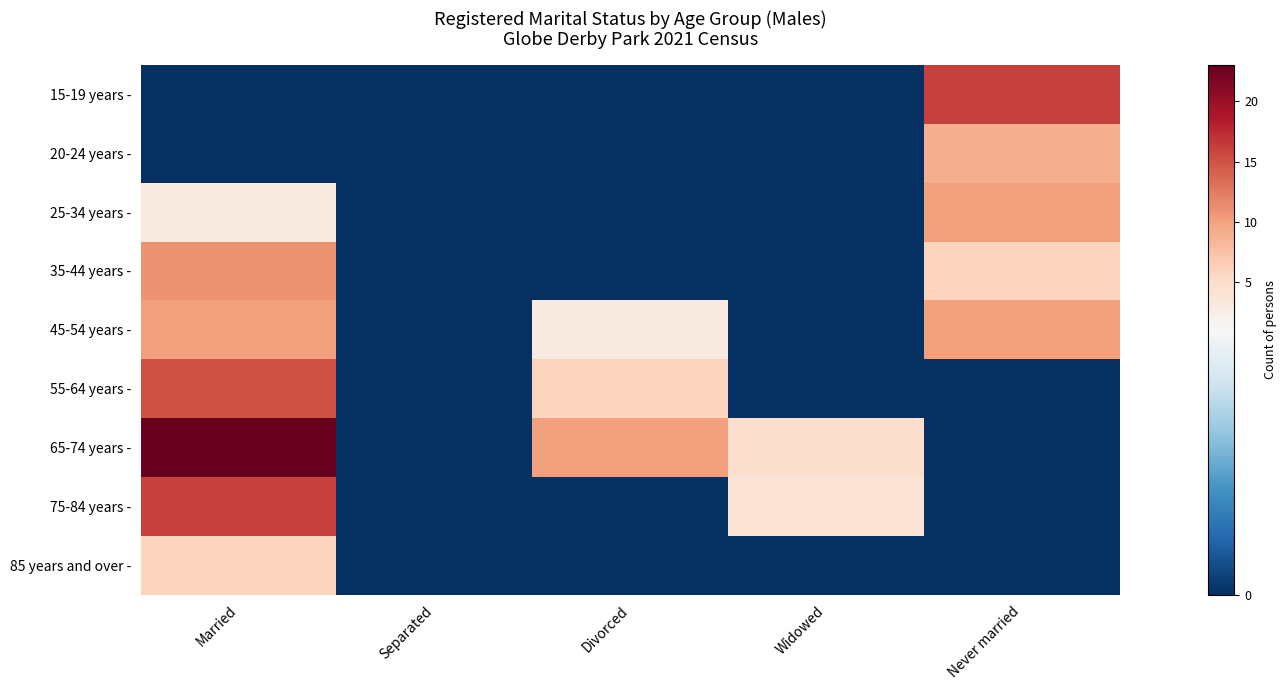

Reading left to right, what are all the values shown in this chart?

15-19 years -: Married=0	Separated=0	Divorced=0	Widowed=0	Never married=16
20-24 years -: Married=0	Separated=0	Divorced=0	Widowed=0	Never married=9
25-34 years -: Married=3	Separated=0	Divorced=0	Widowed=0	Never married=10
35-44 years -: Married=11	Separated=0	Divorced=0	Widowed=0	Never married=6
45-54 years -: Married=10	Separated=0	Divorced=3	Widowed=0	Never married=10
55-64 years -: Married=15	Separated=0	Divorced=6	Widowed=0	Never married=0
65-74 years -: Married=23	Separated=0	Divorced=10	Widowed=5	Never married=0
75-84 years -: Married=16	Separated=0	Divorced=0	Widowed=4	Never married=0
85 years and over -: Married=6	Separated=0	Divorced=0	Widowed=0	Never married=0